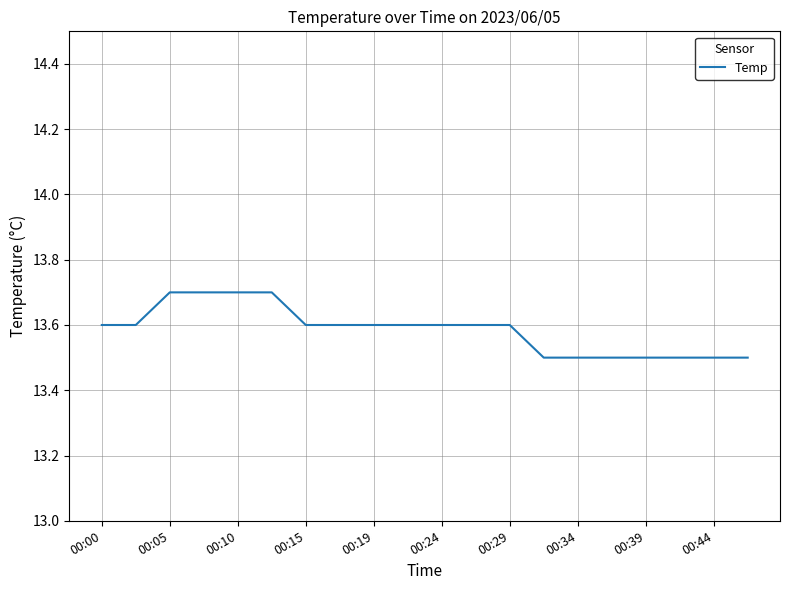

What is the minimum value shown in the chart?

13.5